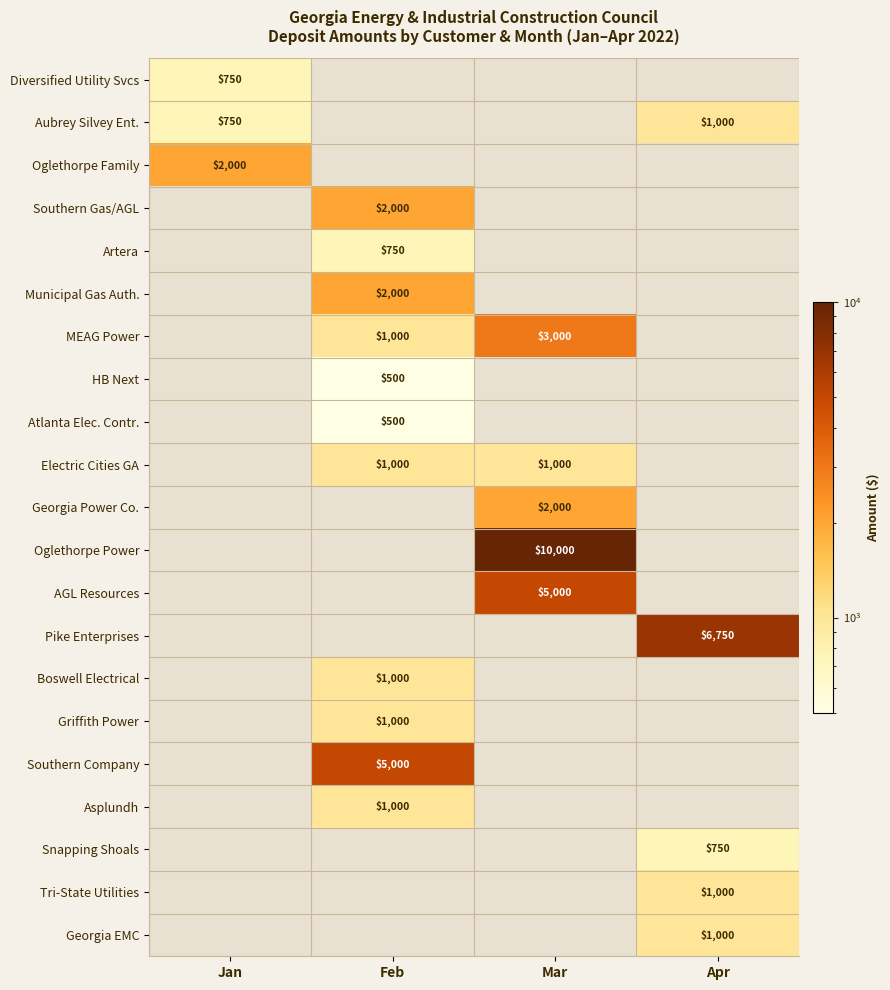

The Electric Cities GA series shows 1000 at Mar. True or false?

True